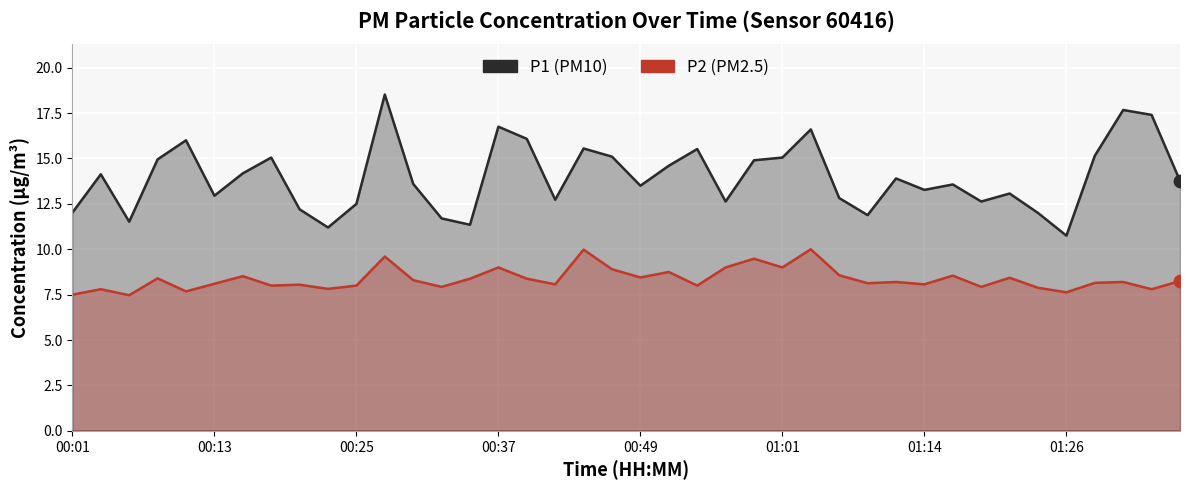

What are all the series names shown in the legend?

P1 (PM10), P2 (PM2.5)